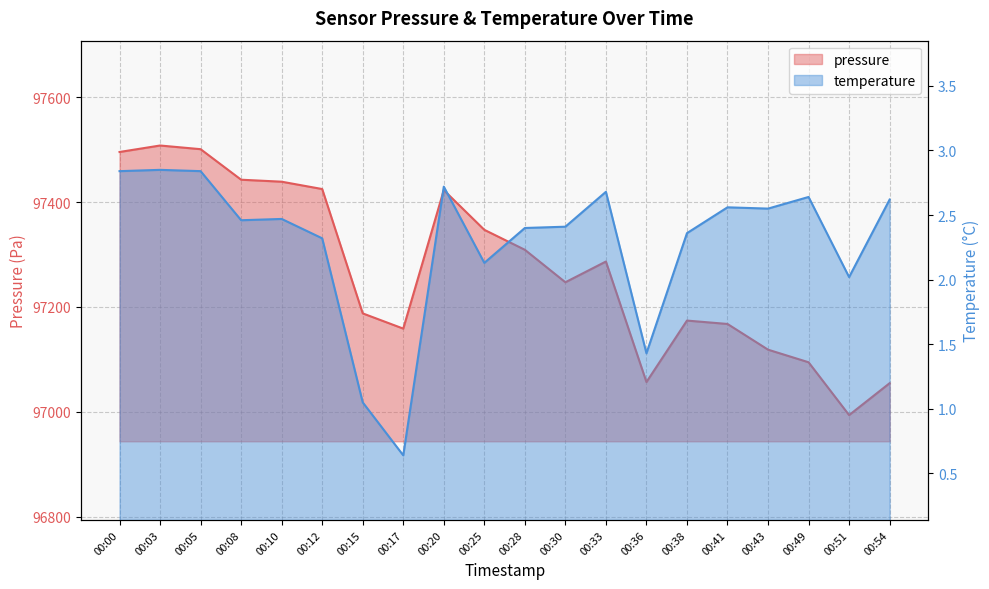

At which label is pressure closest to 97250?

00:30